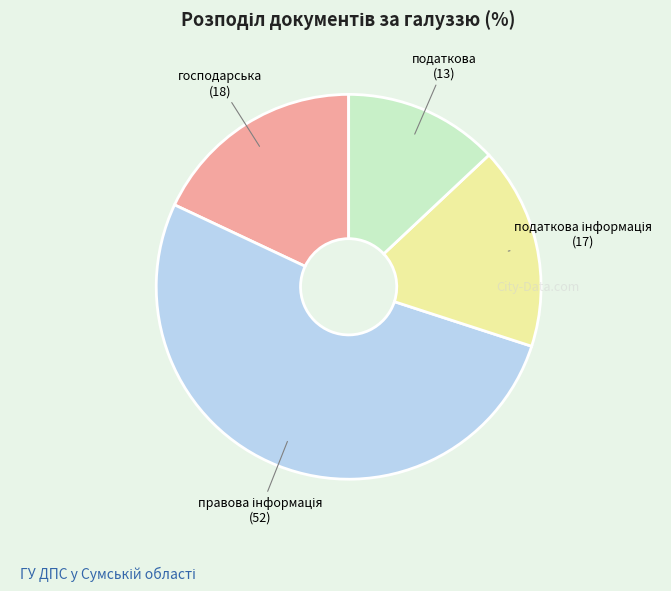

How many segments does this pie chart have?

4